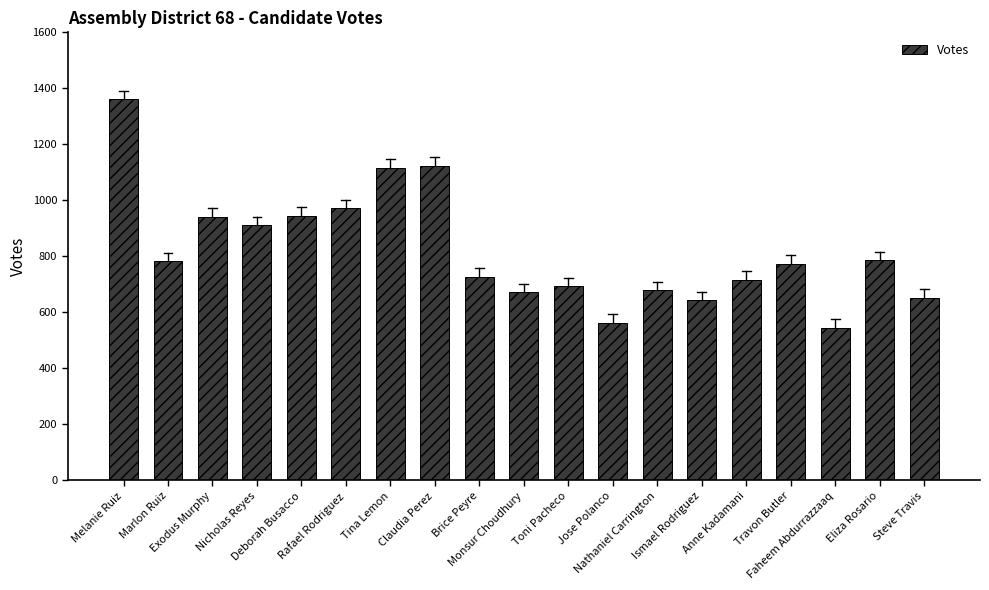

Which has a higher value, Brice Peyre or Marlon Ruiz?

Marlon Ruiz